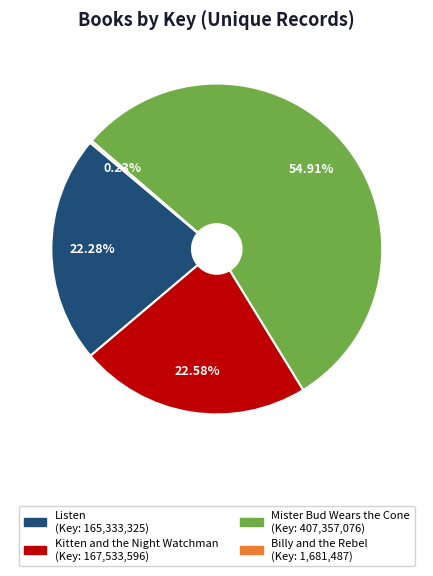

Which category has the biggest portion of the pie?

Mister Bud Wears the Cone